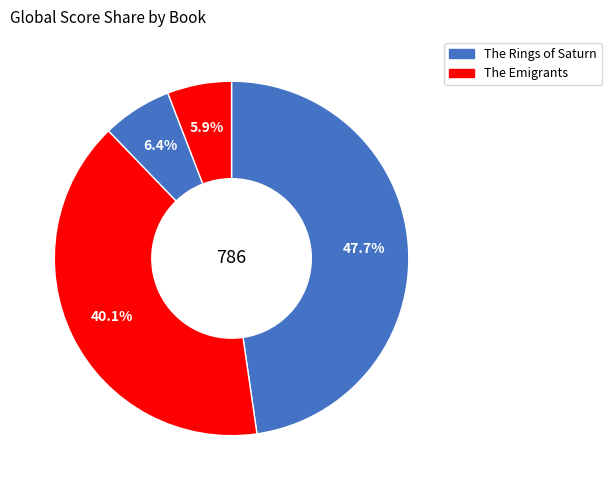

What is the largest slice in the pie chart?

The Rings of Saturn